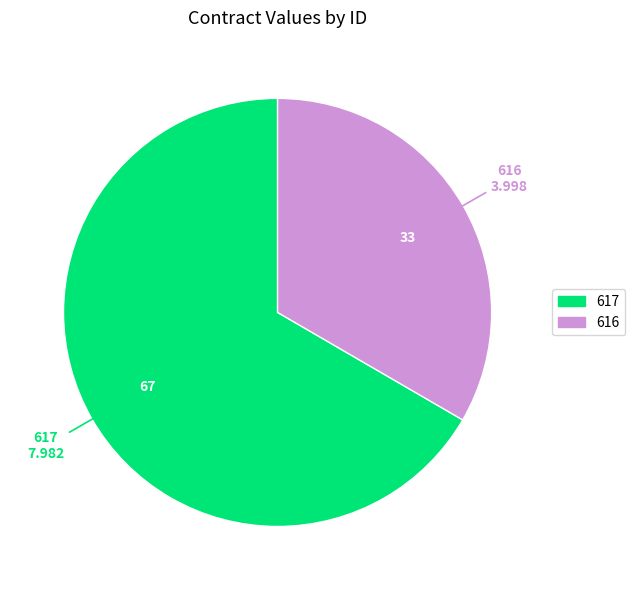

How many segments does this pie chart have?

2